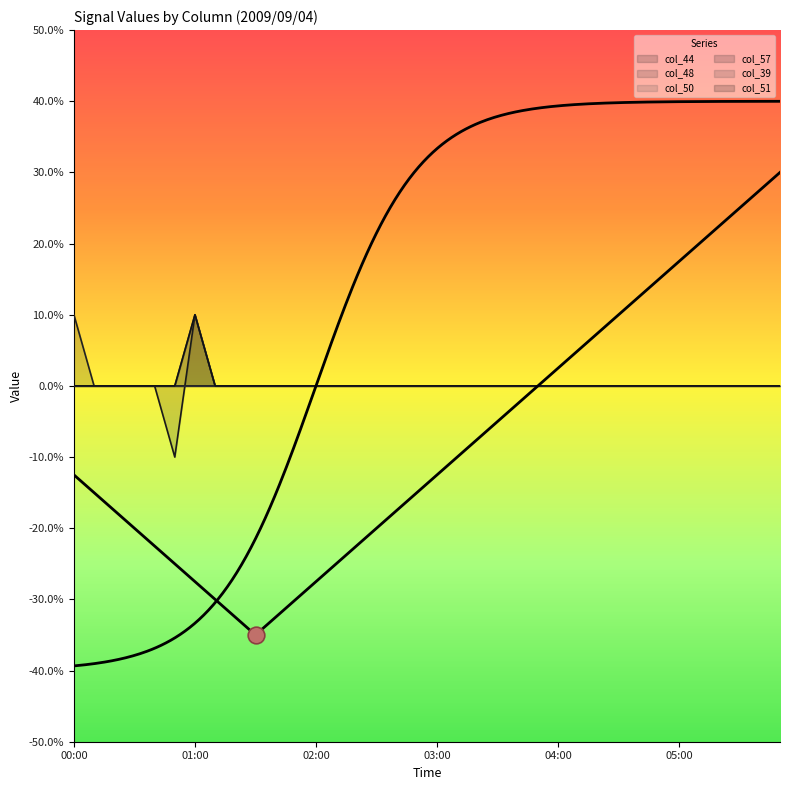

The col_44 series shows 0.0 at 02:00. True or false?

True